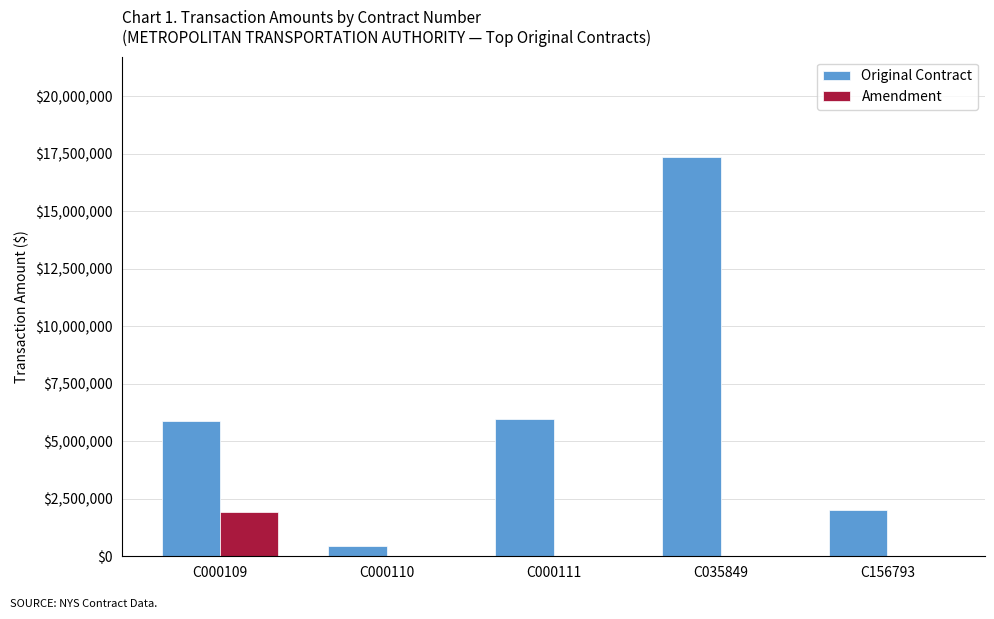

How many categories are shown in the chart?

5